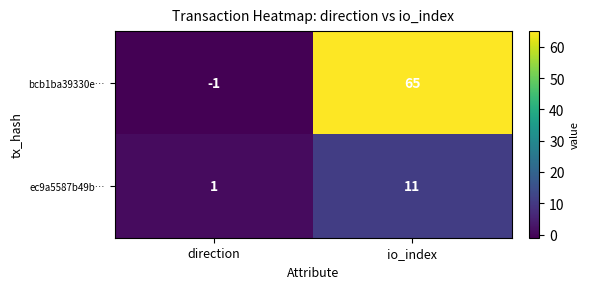

Rank the series at io_index from lowest to highest value.

ec9a5587b49b…, bcb1ba39330e…